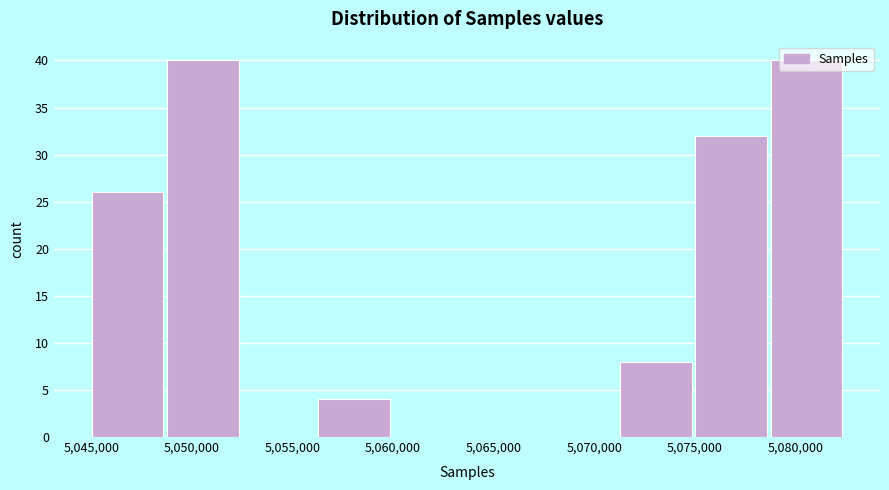

Reading left to right, transcribe this chart: for each bar, give the range it covers on the x-axis and its height. Neither the bar edges nor the heights are printed on the chart, so give them approximately, as read against the axes.

5045000 to 5048500: 26
5048500 to 5052500: 40
5052500 to 5056000: 0
5056000 to 5060000: 4
5060000 to 5063500: 0
5063500 to 5067500: 0
5067500 to 5071000: 0
5071000 to 5075000: 8
5075000 to 5078500: 32
5078500 to 5082500: 40